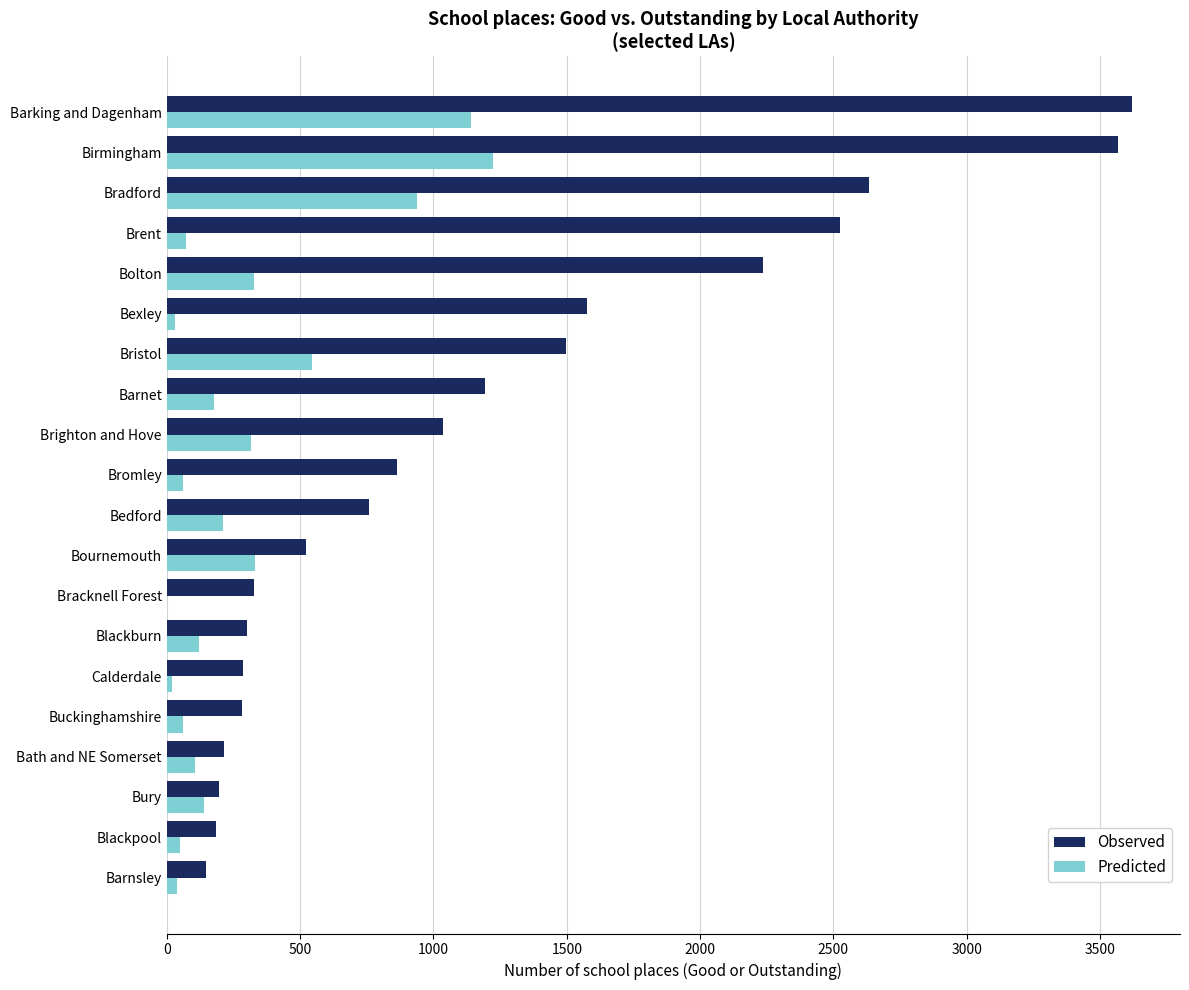

Is it true that Observed equals 1132 at Bromley?

False